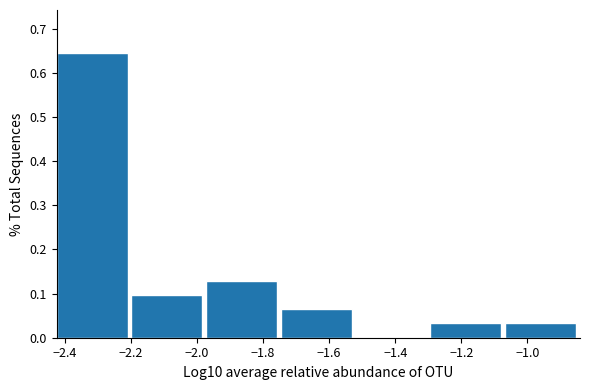

Over which range of the x-axis is the bar tallest?

-2.42 to -2.20